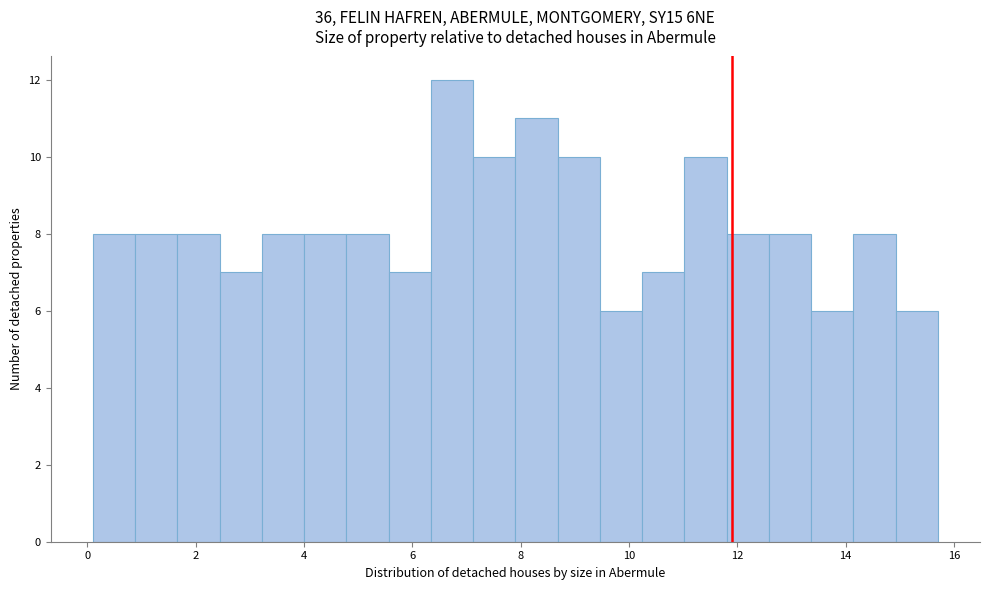

Read against the x-axis, roughly where is the centre of the tallest bar?

6.8